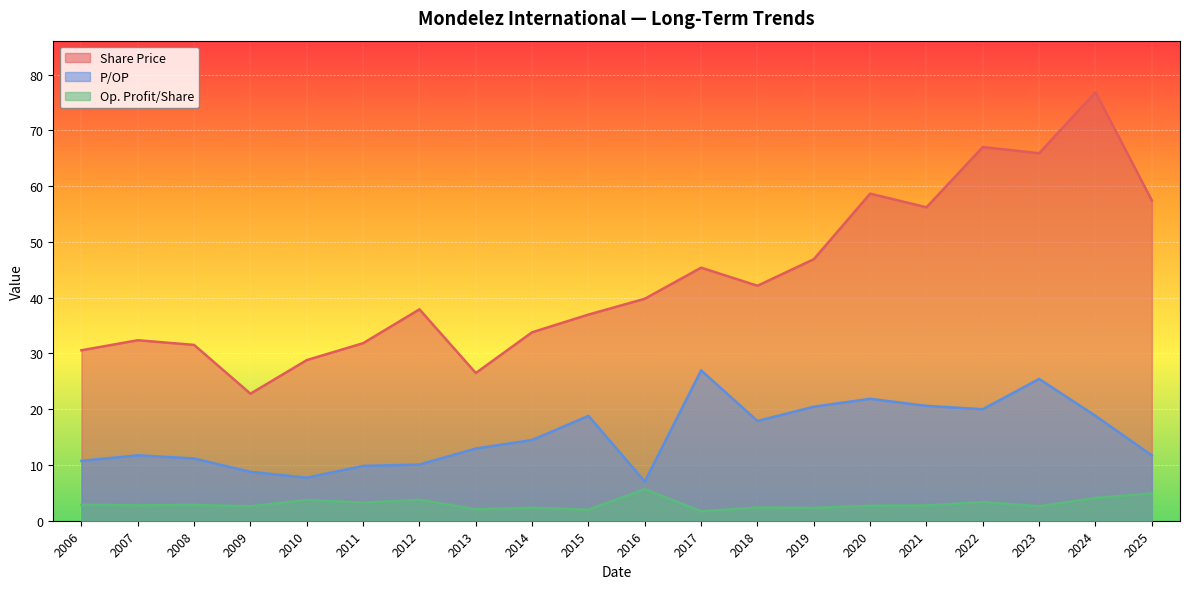

What is the highest value of the P/OP series?

27.0